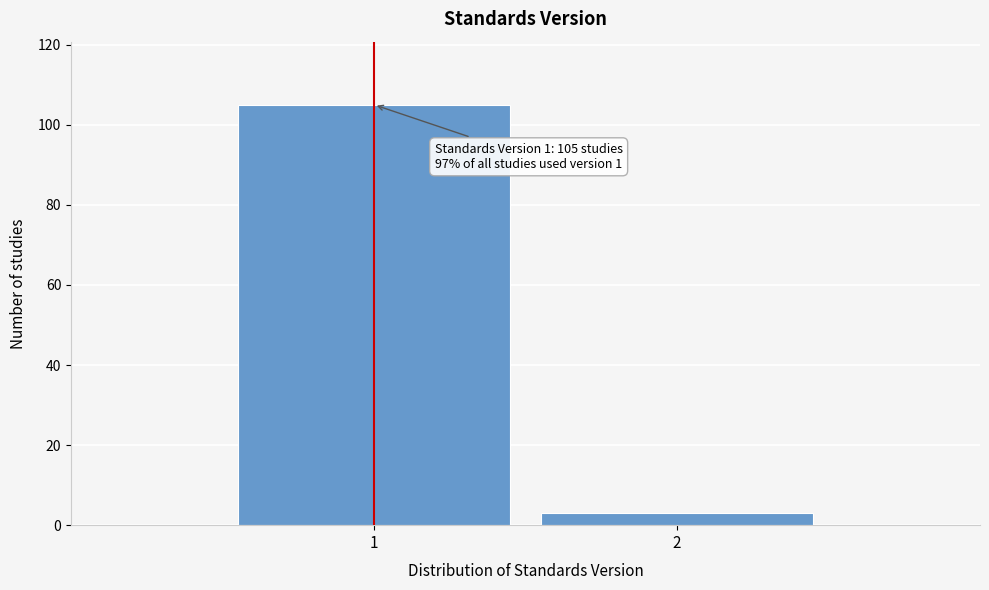

Reading left to right, extract all data points from this chart.

1=105	2=3